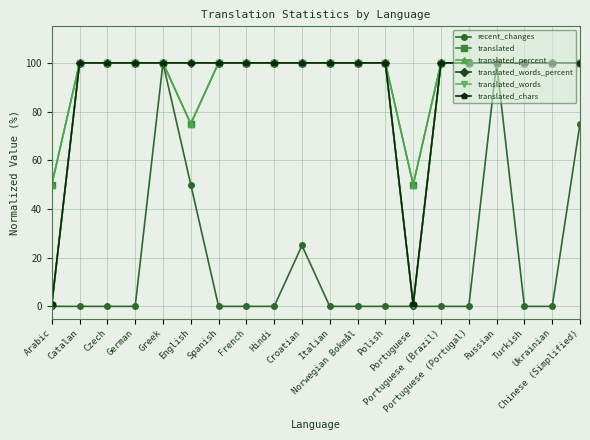

What is the difference between the maximum and minimum values in the translated_chars series?

99.2